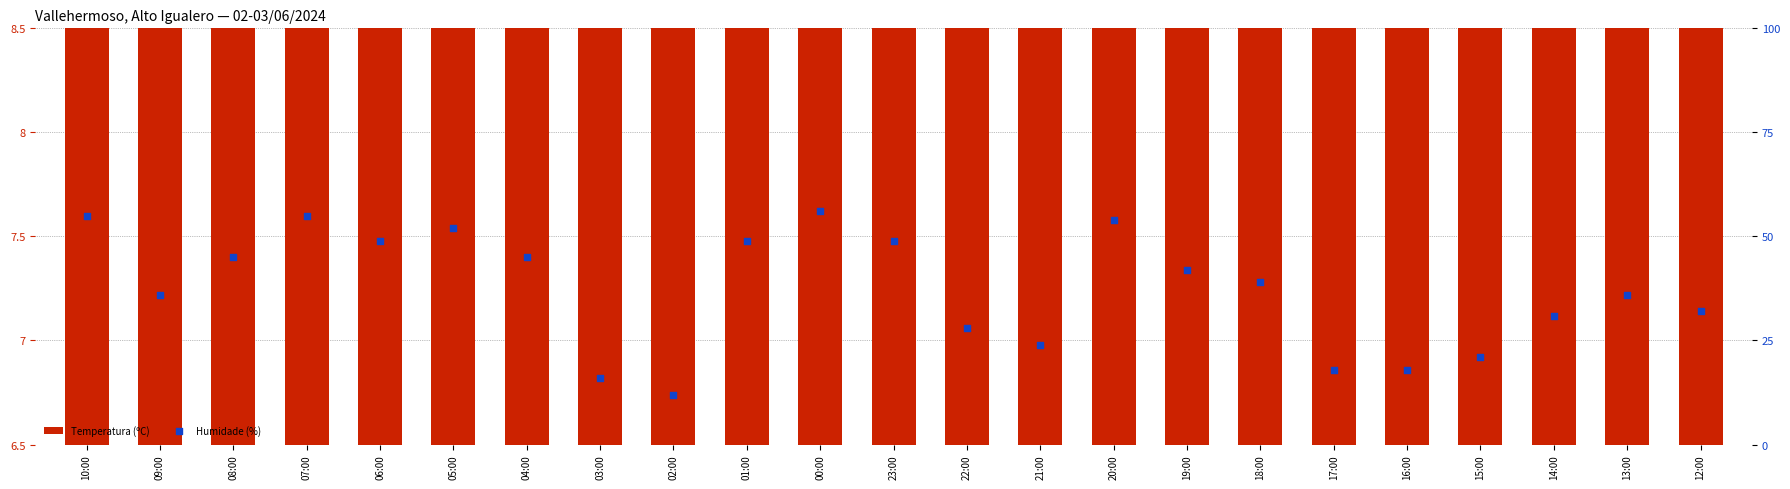

What is the total value across all series at 20:00?

61.2